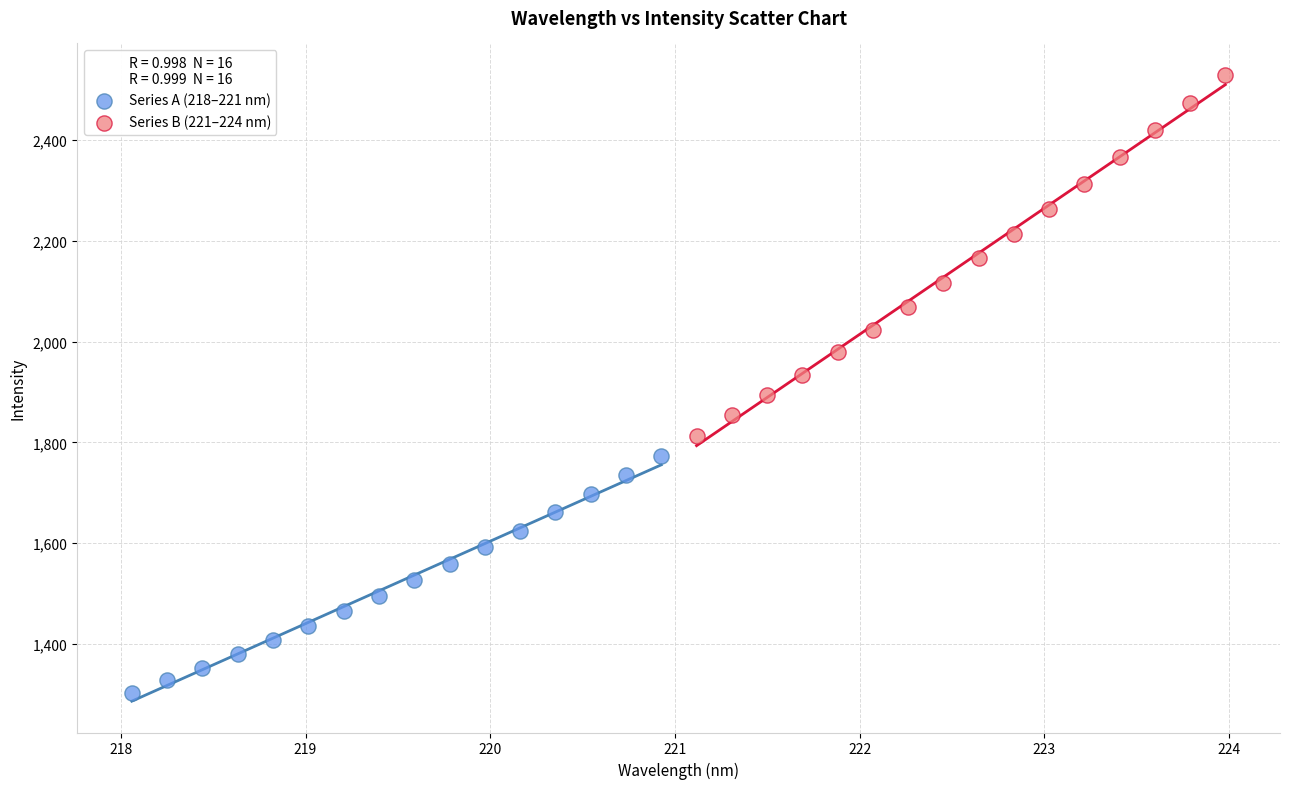

Which series has the widest spread of Y values?

Series B (221–224 nm)